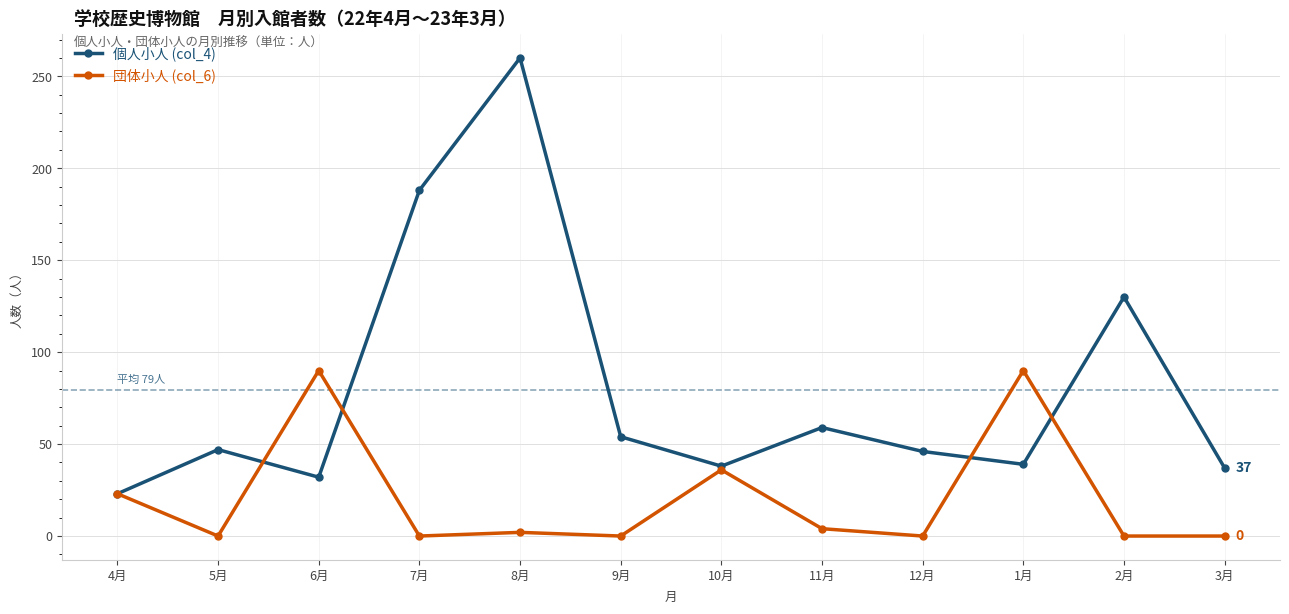

Read the 個人小人 (col_4) value at 3月.

37